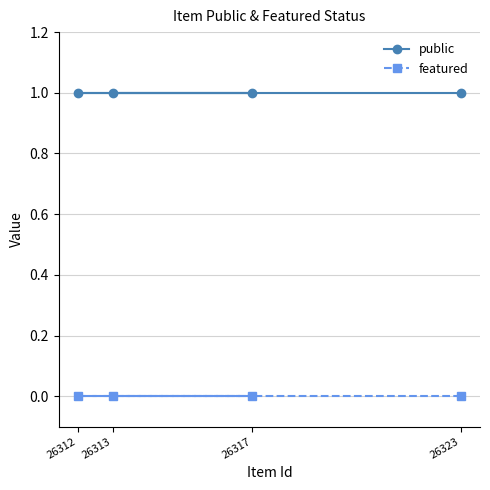

At which category is the sum across all series the highest?

26323